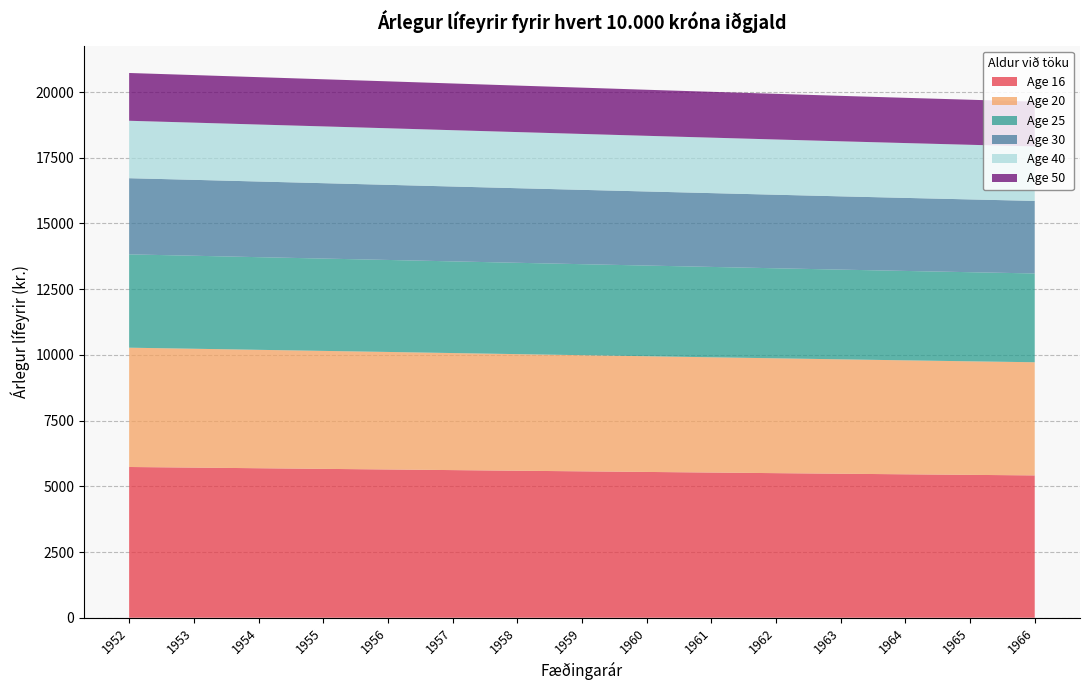

Reading left to right, list all the values displayed in this chart.

Age 16: 1952=5735	1953=5712	1954=5688	1955=5664	1956=5641	1957=5617	1958=5593	1959=5570	1960=5547	1961=5524	1962=5501	1963=5479	1964=5457	1965=5436	1966=5415
Age 20: 1952=4539	1953=4522	1954=4505	1955=4488	1956=4471	1957=4453	1958=4436	1959=4419	1960=4402	1961=4385	1962=4369	1963=4352	1964=4336	1965=4320	1966=4305
Age 25: 1952=3550	1953=3538	1954=3525	1955=3513	1956=3500	1957=3488	1958=3475	1959=3462	1960=3450	1961=3438	1962=3425	1963=3413	1964=3401	1965=3390	1966=3378
Age 30: 1952=2898	1953=2888	1954=2878	1955=2868	1956=2858	1957=2848	1958=2838	1959=2828	1960=2818	1961=2808	1962=2798	1963=2788	1964=2779	1965=2769	1966=2760
Age 40: 1952=2185	1953=2176	1954=2168	1955=2160	1956=2152	1957=2143	1958=2135	1959=2127	1960=2118	1961=2110	1962=2102	1963=2094	1964=2086	1965=2078	1966=2071
Age 50: 1952=1818	1953=1810	1954=1802	1955=1793	1956=1785	1957=1777	1958=1769	1959=1761	1960=1752	1961=1744	1962=1737	1963=1729	1964=1721	1965=1714	1966=1706